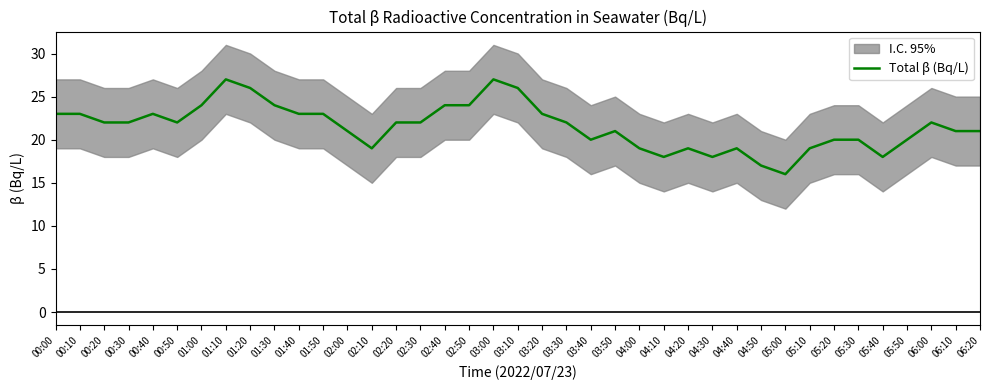

Which category has the highest value across all series?

01:10